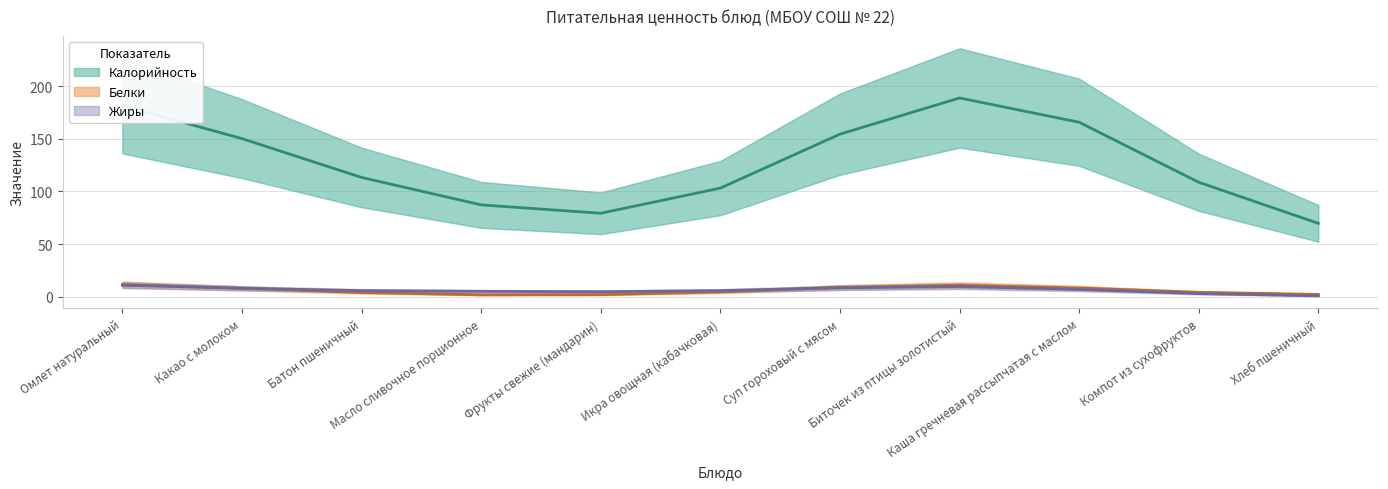

Does the chart have visible grid lines?

Yes